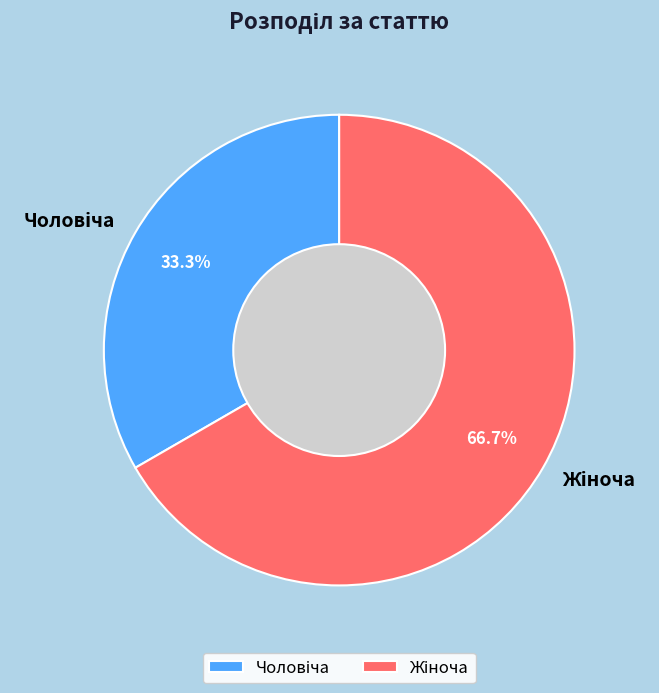

Is there any slice that represents more than half of the pie?

Yes